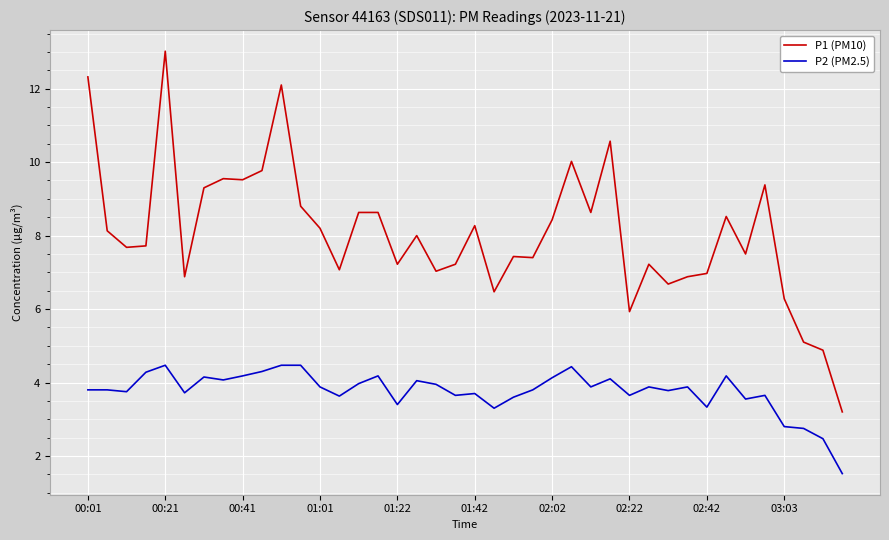

Which series has the largest range (max minus min)?

P1 (PM10)